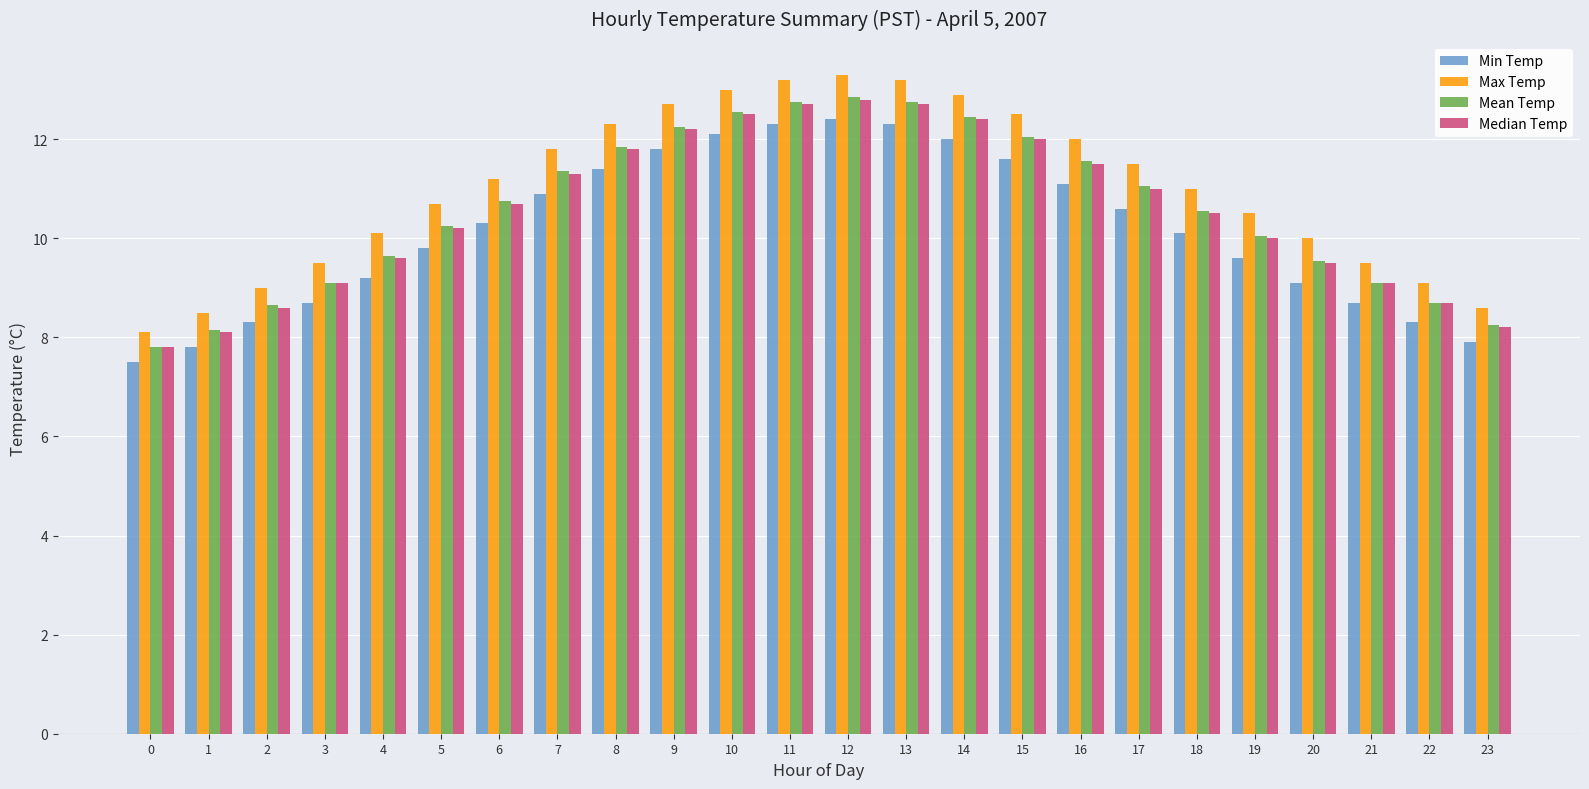

What is the lowest value of the Min Temp series?

7.5